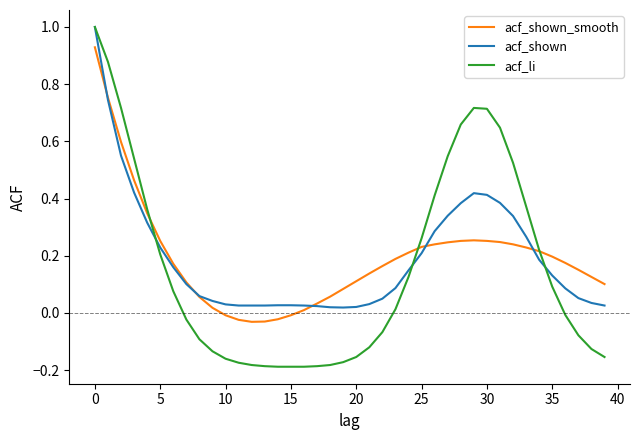

What is the maximum value shown in the chart?

1.0